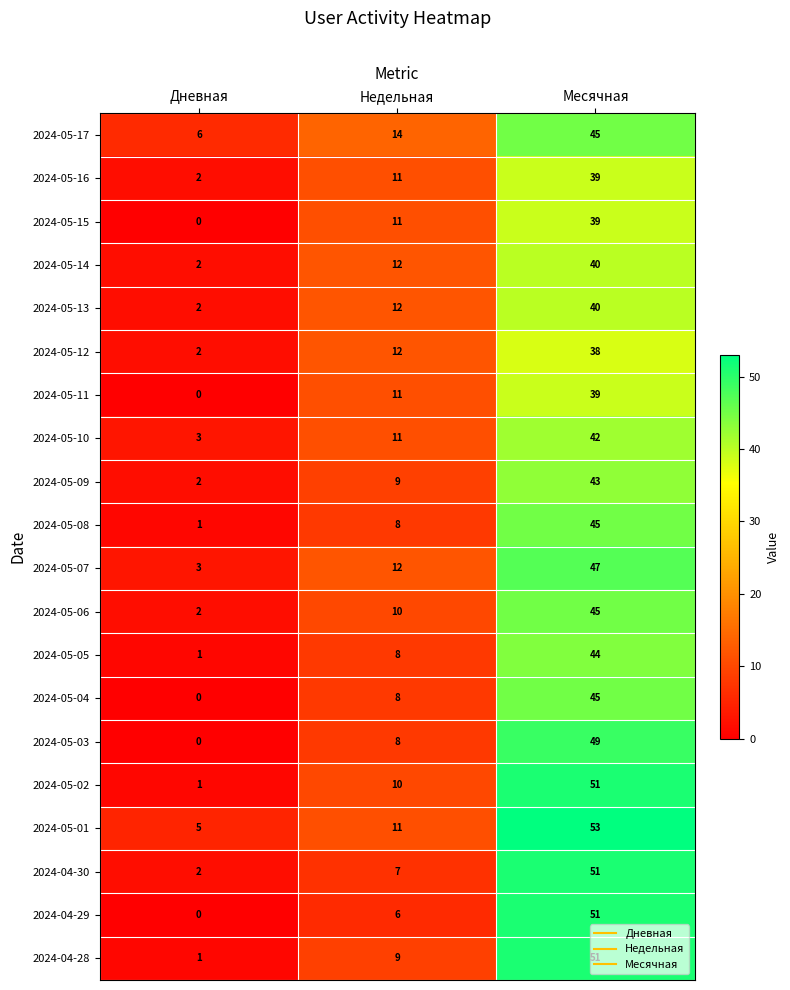

What is the difference between the maximum and minimum values in the 2024-05-09 series?

41